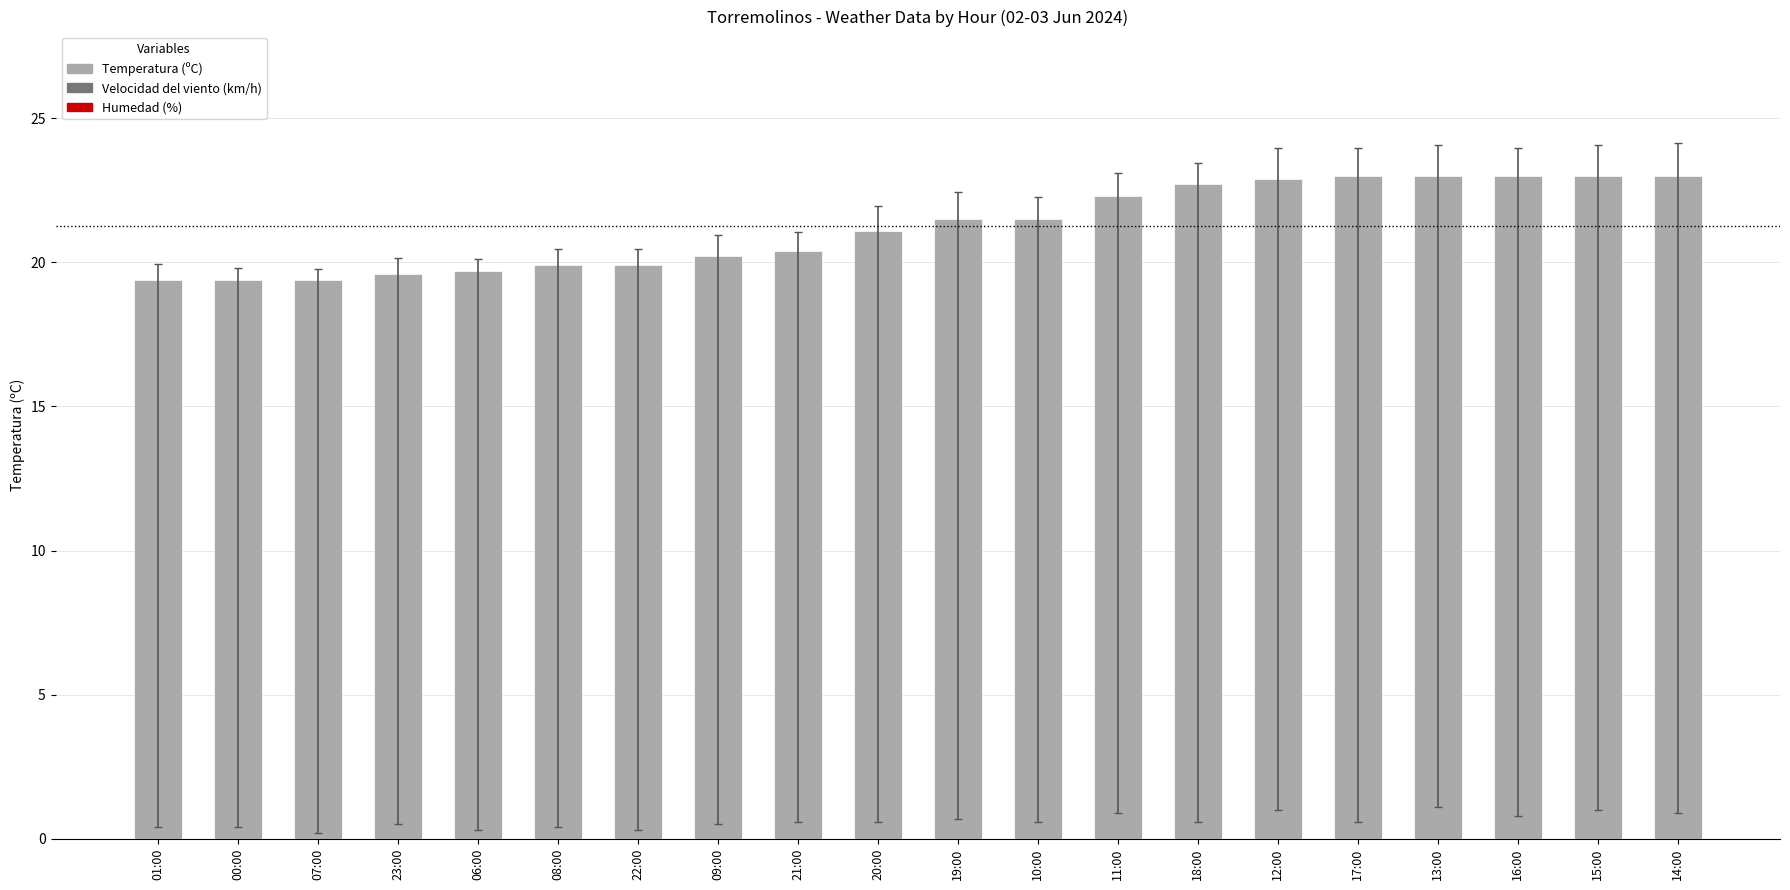

What is the label of the 9th bar from the left?

21:00